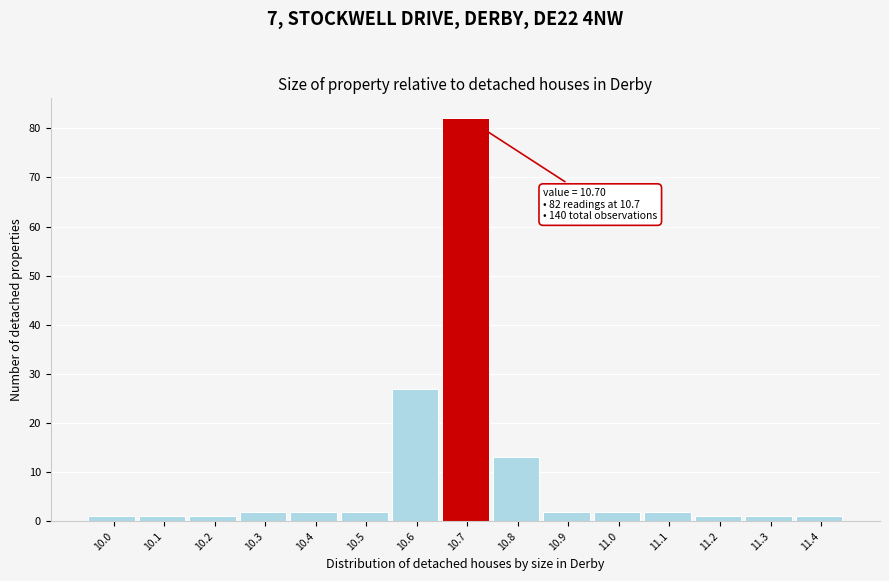

Reading right to left, transcribe all the data shown in this chart.

1	1	1	2	2	2	13	82	27	2	2	2	1	1	1